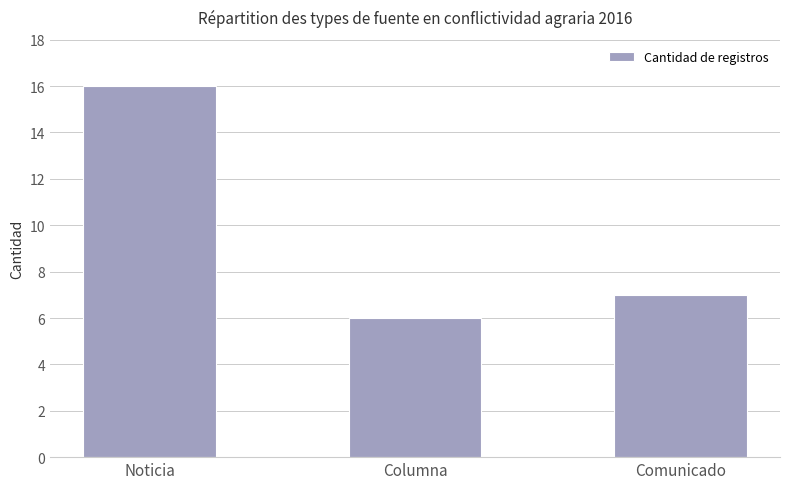

List the labels in order of value, smallest first.

Columna, Comunicado, Noticia